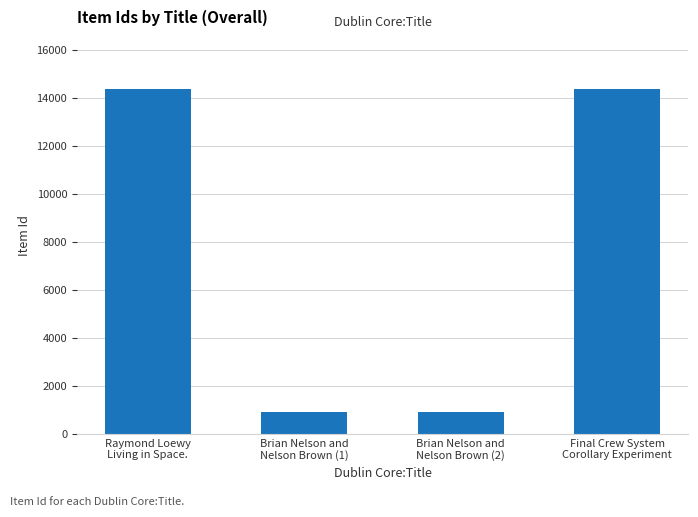

What is the average value?

7646